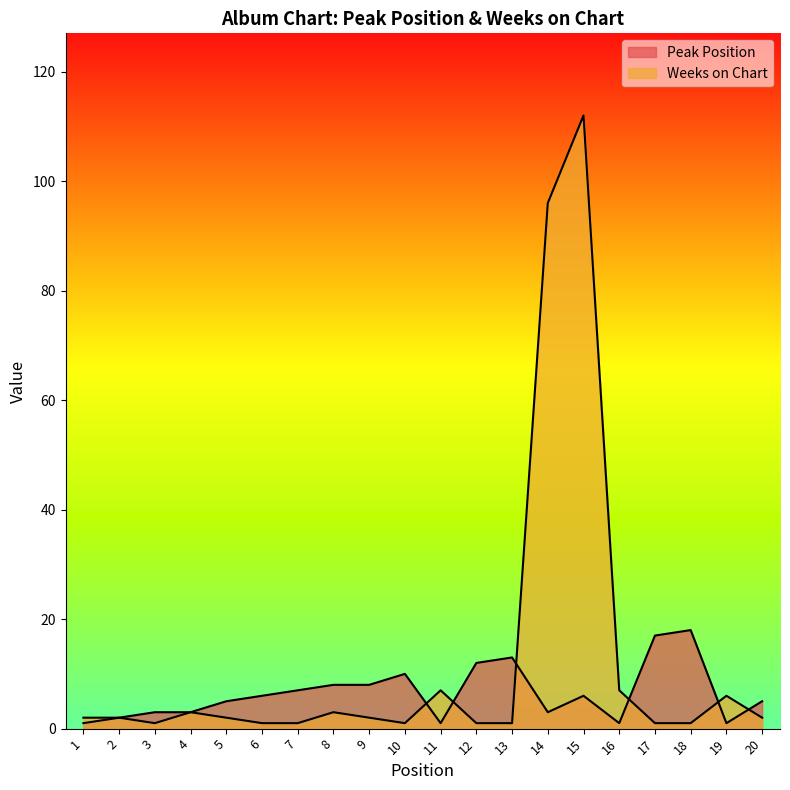

How many data points does each series have?

20